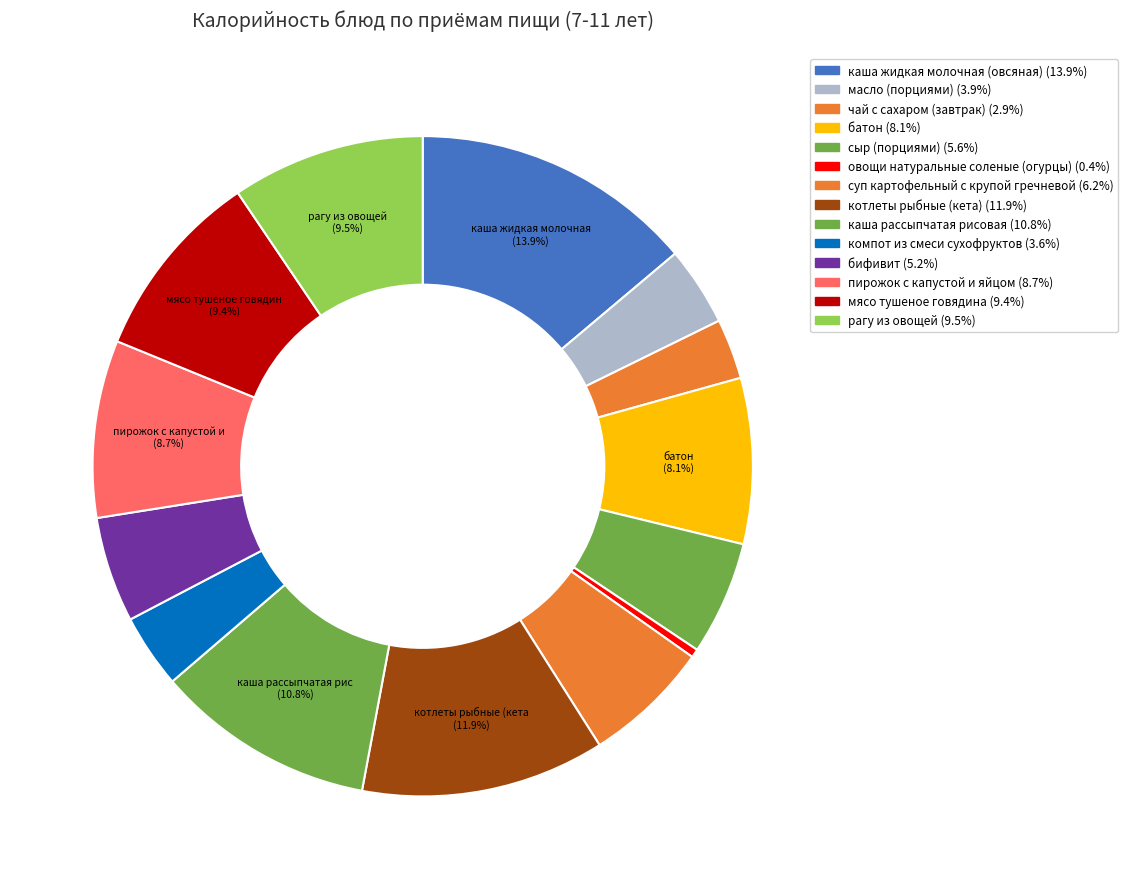

How many segments does this pie chart have?

14